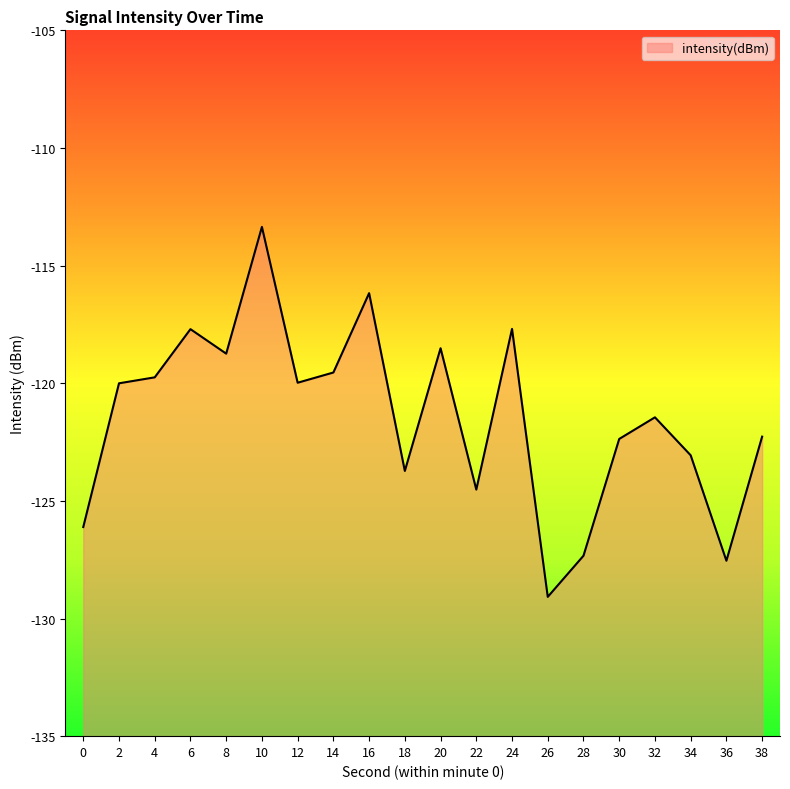

What is the sum of all values?

-2428.9